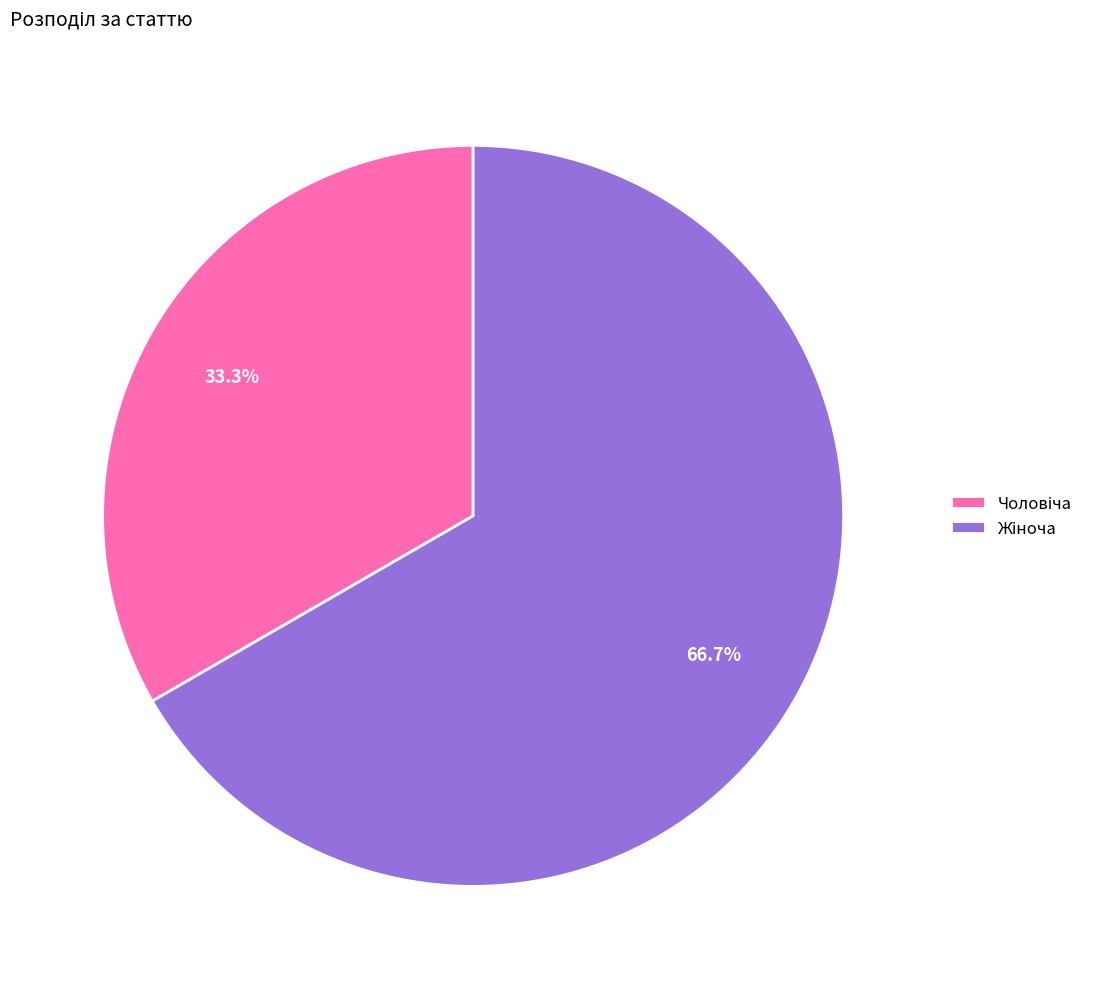

Is there any slice that represents more than half of the pie?

Yes